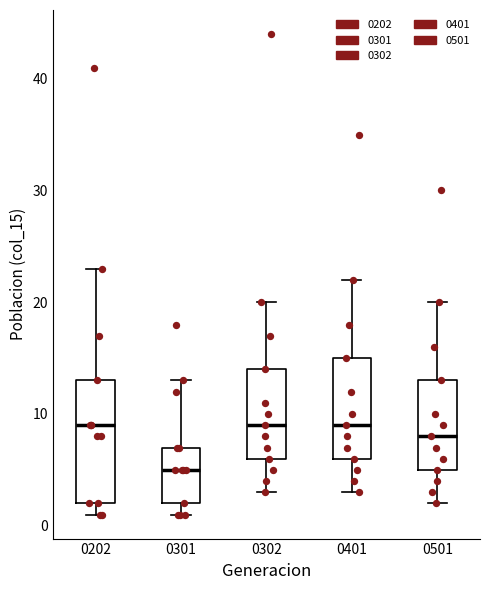

Reading left to right, transcribe this box plot: for each box, give where its median line is, the range the box spans, and where its two whiskers end, as read against the y-axis. The values are not printed on the chart, so give them approximately, as read against the axis.

0202: median 9, box 2 to 13, whiskers 1 to 23
0301: median 5, box 2 to 7, whiskers 1 to 13
0302: median 9, box 6 to 14, whiskers 3 to 20
0401: median 9, box 6 to 15, whiskers 3 to 22
0501: median 8, box 5 to 13, whiskers 2 to 20